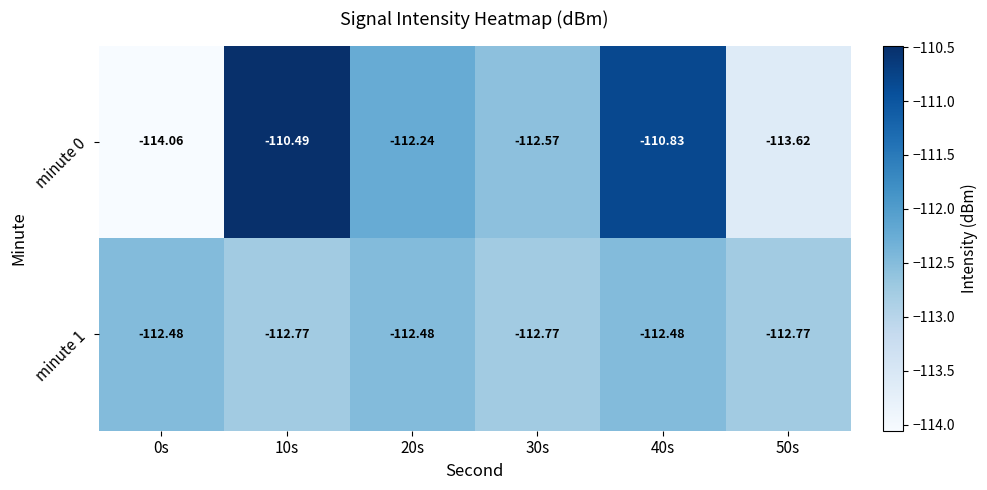

Is the value of minute 0 at 40s greater than the value of minute 1 at 40s?

Yes